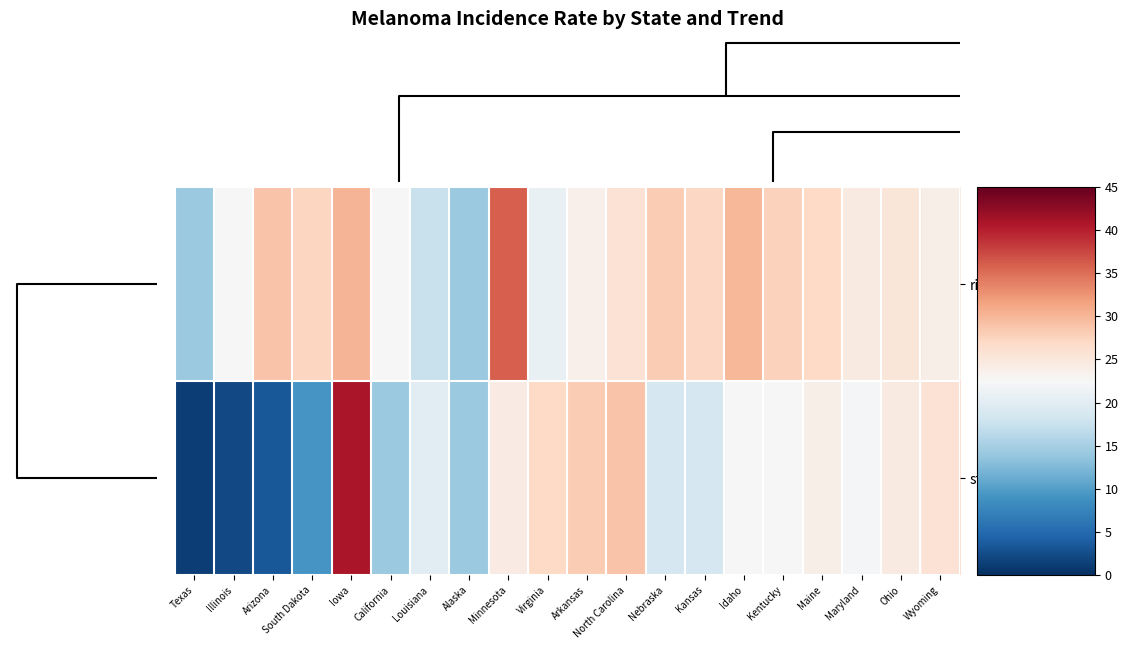

Count the number of data series in this chart.

2